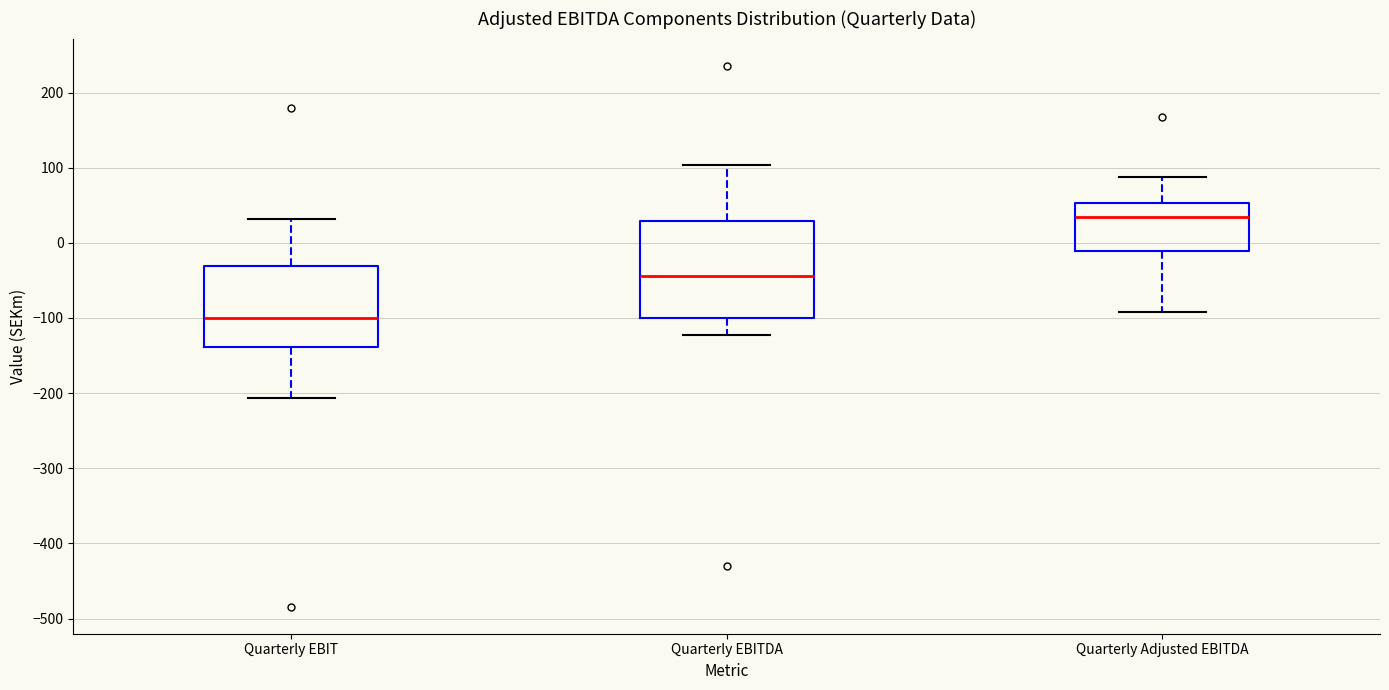

Which box's median line is the lowest?

Quarterly EBIT